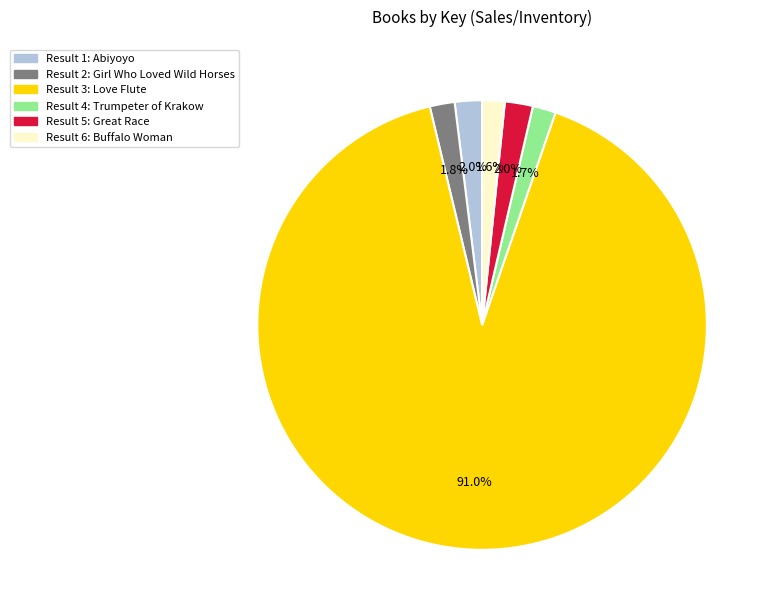

Does any single category account for the majority?

Yes